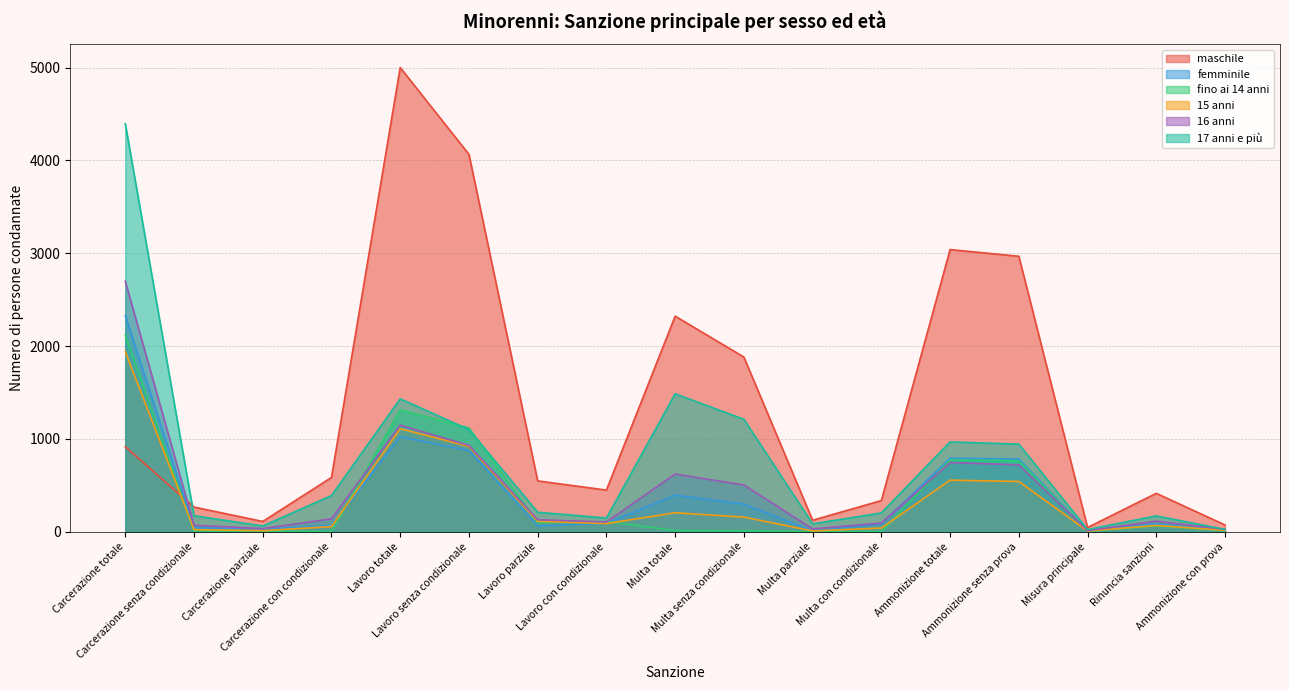

Reading left to right, extract all data points from this chart.

maschile: 915	265	110	584	5000	4065	547	448	2322	1881	123	335	3039	2967	45	413	72
femminile: 2328	42	28	66	1022	874	62	89	393	297	9	87	791	783	7	83	8
fino ai 14 anni: 2117	2	5	2	1312	1117	97	109	12	10	1	1	772	763	4	63	9
15 anni: 1940	22	11	54	1109	919	113	87	204	157	8	39	555	541	7	67	14
16 anni: 2698	69	33	139	1148	929	128	105	621	503	30	93	745	720	11	113	25
17 anni e più: 4395	172	61	389	1431	1100	209	147	1485	1211	84	202	967	943	23	170	24